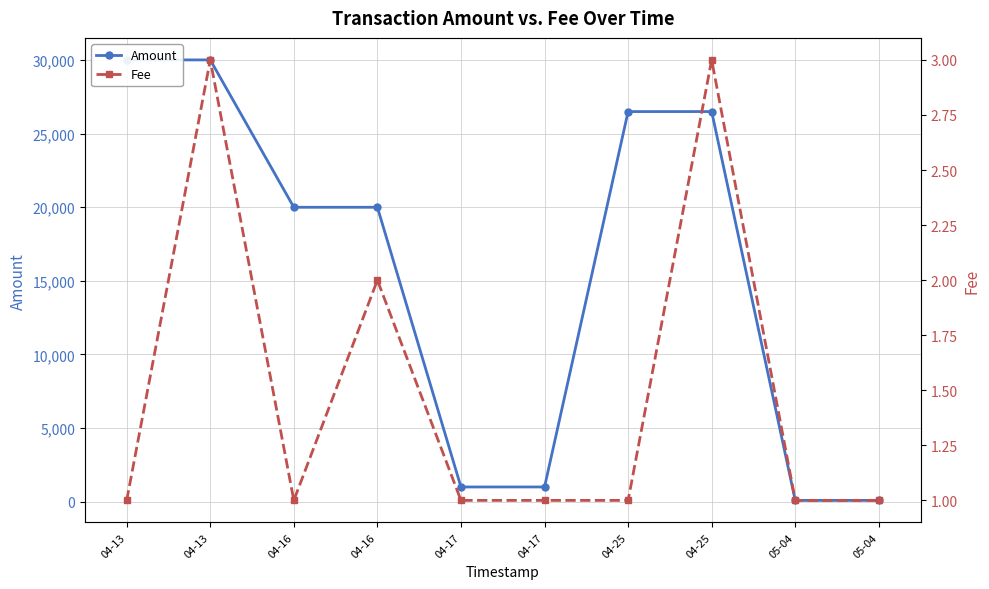

At which category does the chart reach its peak across all series?

04-13